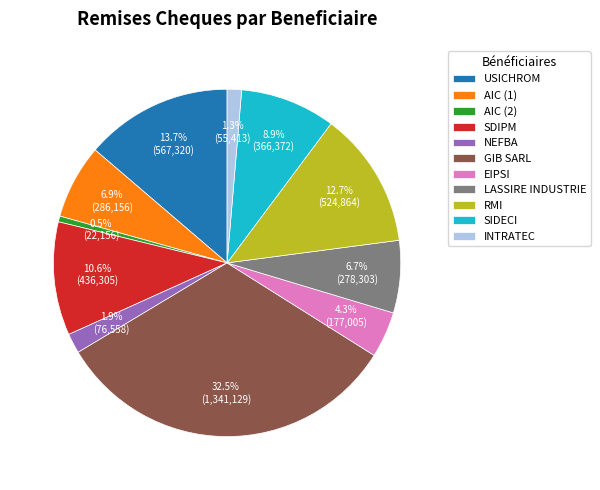

Which category has the biggest portion of the pie?

GIB SARL